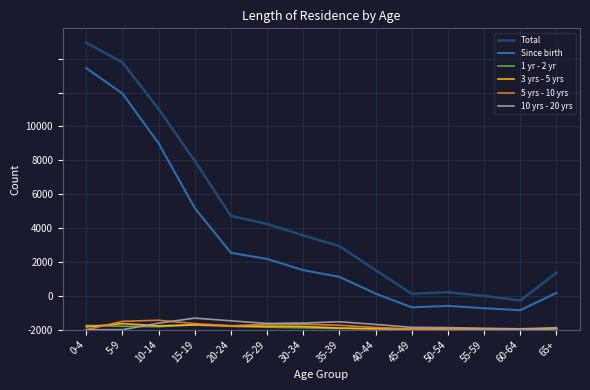

Is it true that Since birth equals 3369 at 20-24?

False